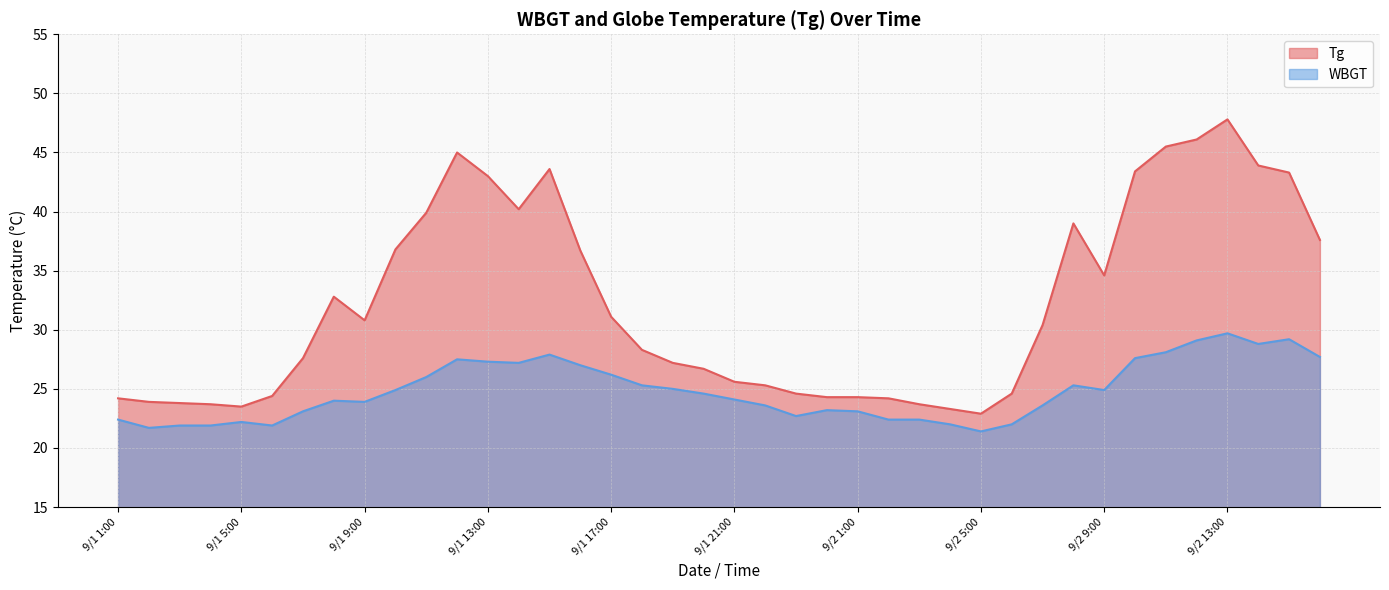

Which category has the lowest value in the Tg series?

9/2 5:00